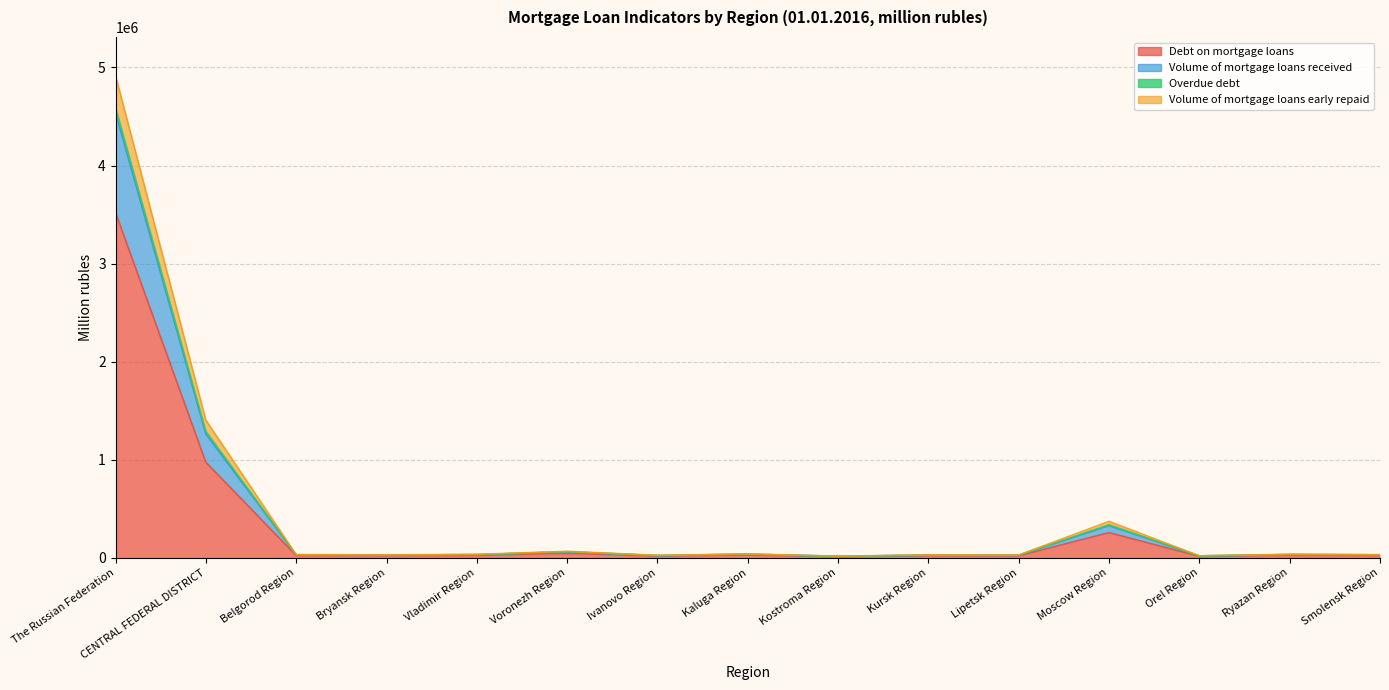

Which category has the highest value across all series?

The Russian Federation